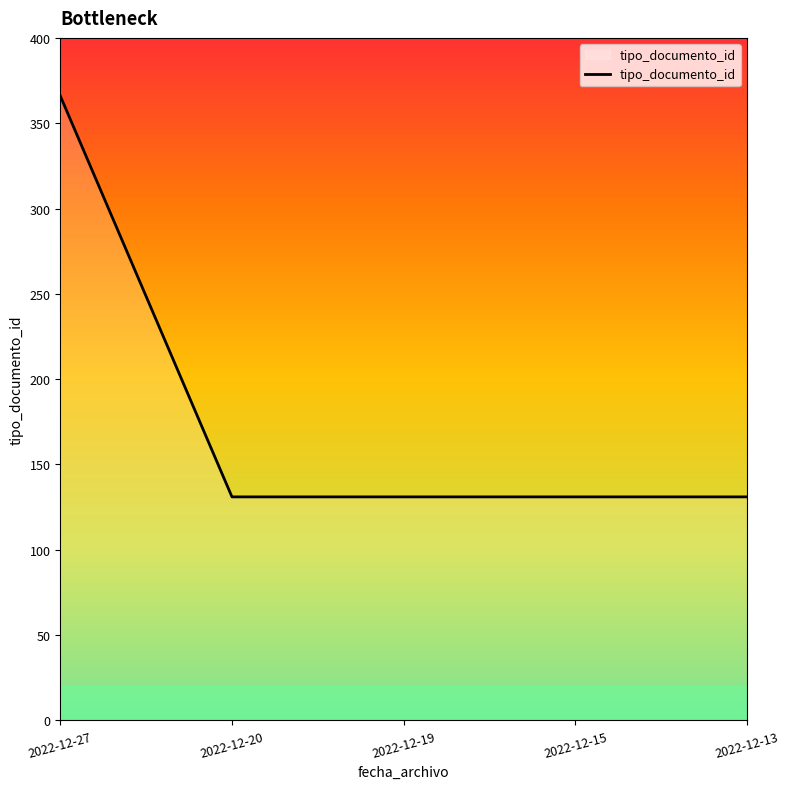

The value at 2022-12-13 is 62. True or false?

False